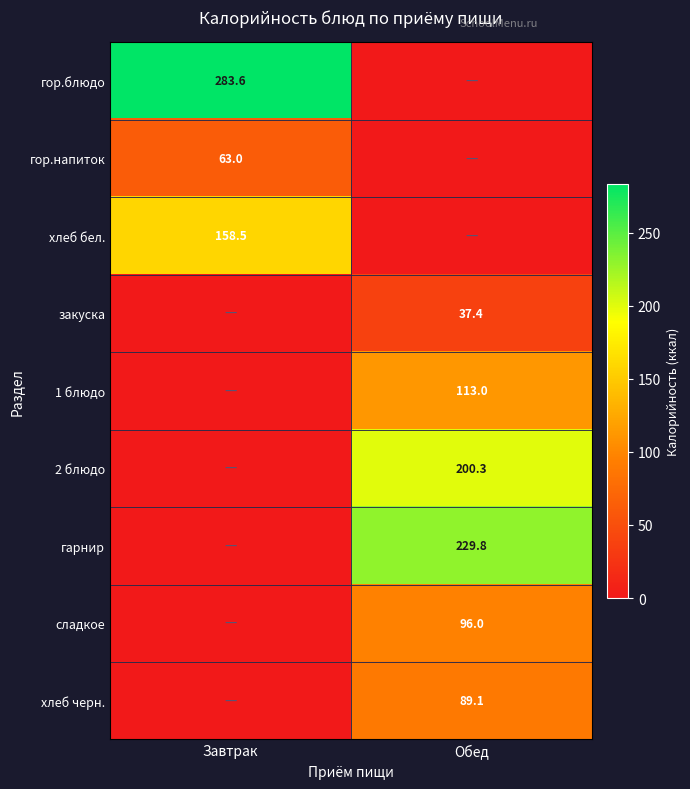

The гор.напиток series shows 87.6 at Завтрак. True or false?

False